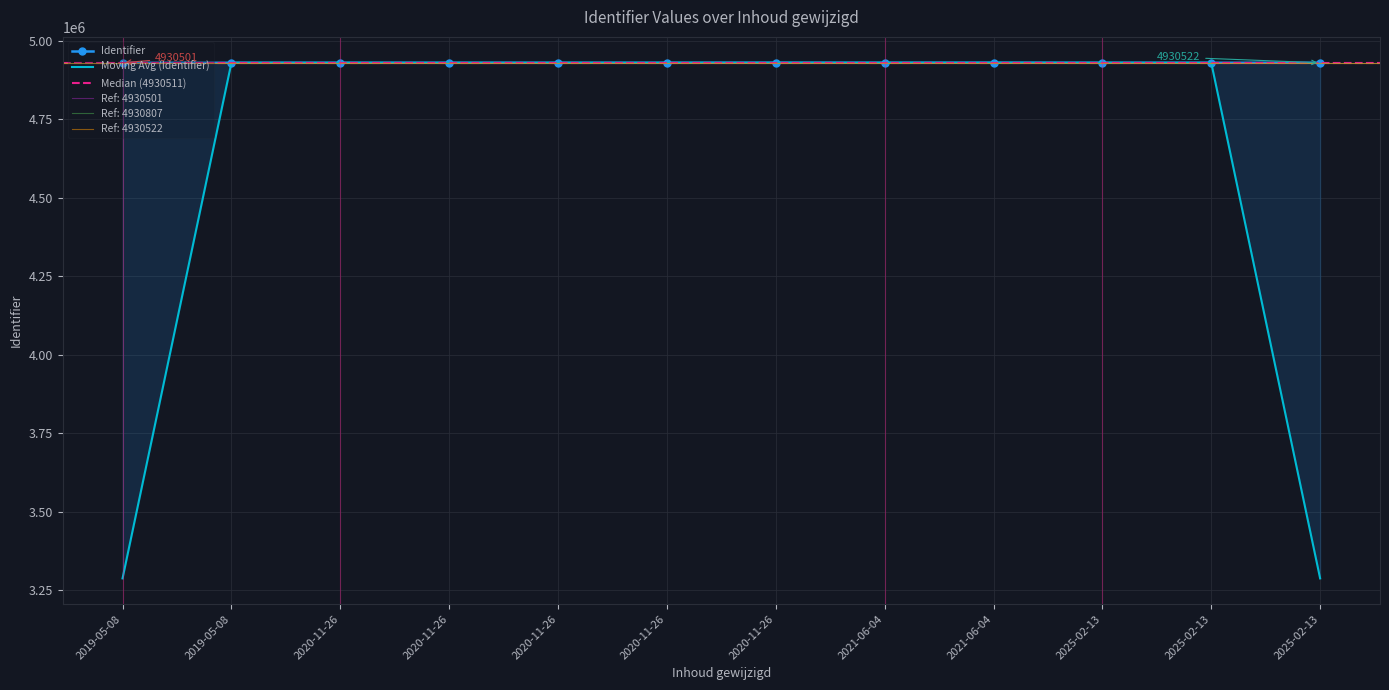

What is the minimum value shown in the chart?

4930501